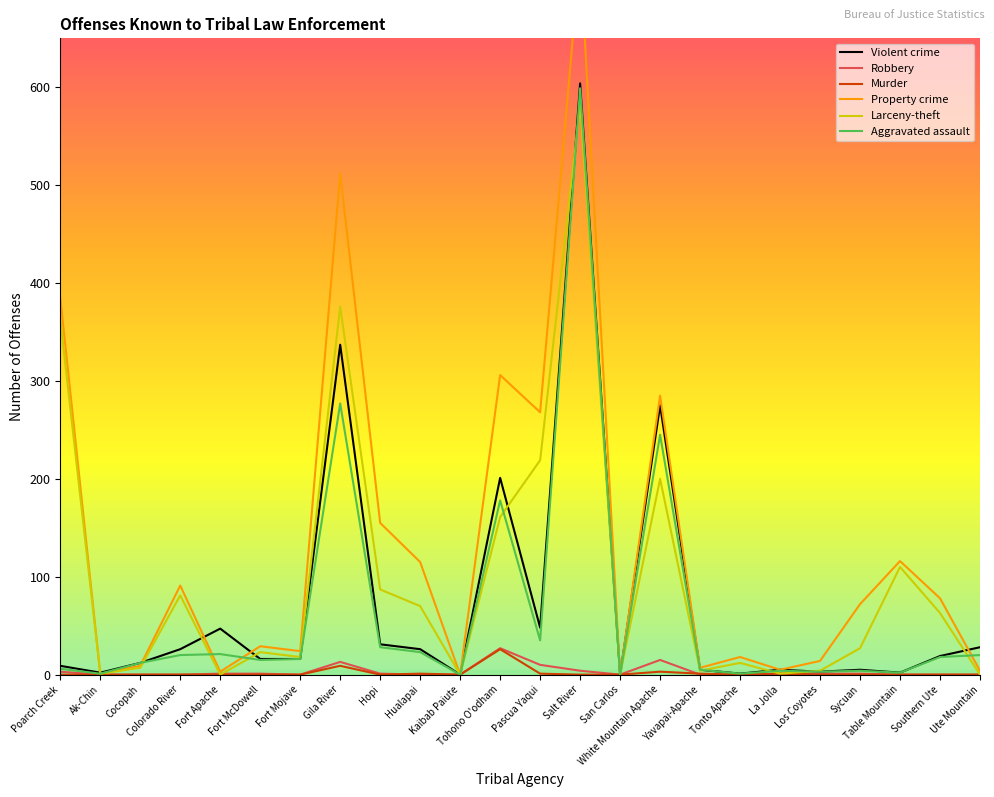

Is the value of Larceny-theft at Ute Mountain greater than the value of Aggravated assault at Sycuan?

No